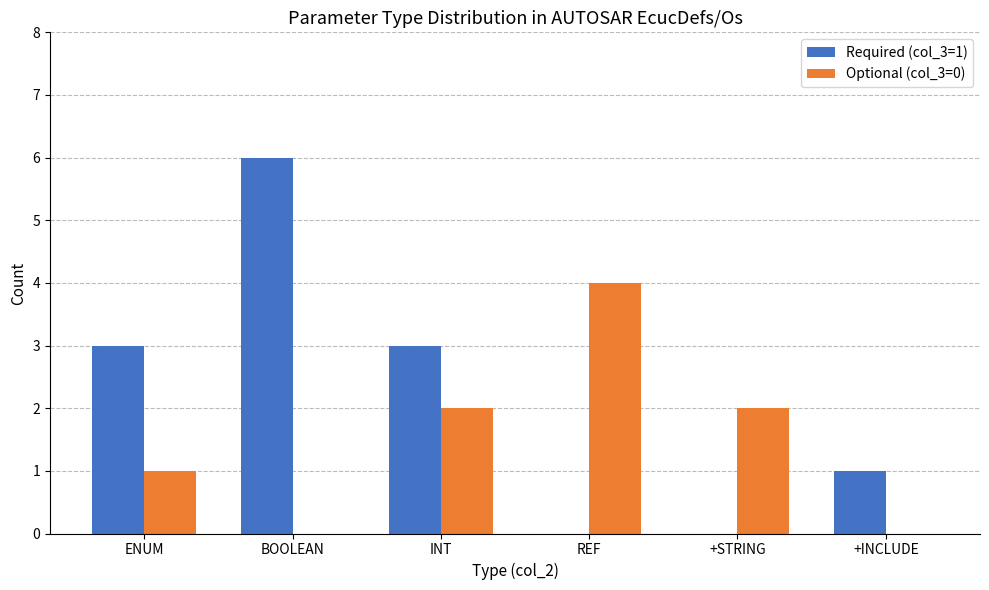

Which series changed the most between ENUM and BOOLEAN?

Required (col_3=1)